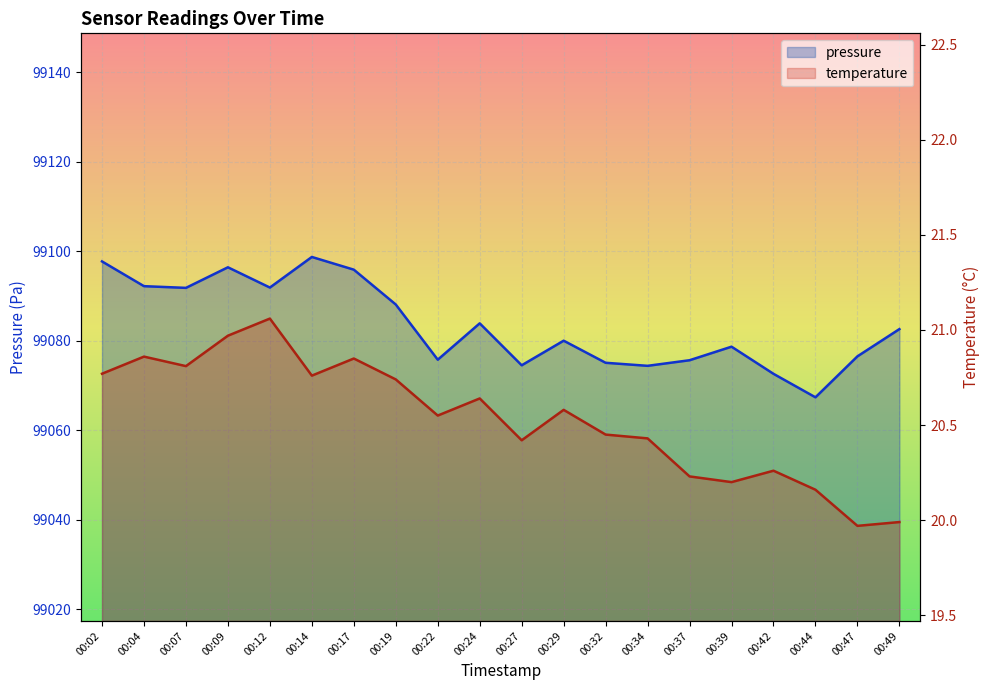

Reading left to right, list all the values displayed in this chart.

pressure: 99097.7	99092.2	99091.8	99096.4	99091.9	99098.7	99095.9	99088.1	99075.8	99083.9	99074.5	99080.0	99075.1	99074.4	99075.6	99078.7	99072.6	99067.3	99076.5	99082.6
temperature: 20.8	20.9	20.8	21.0	21.1	20.8	20.9	20.7	20.6	20.6	20.4	20.6	20.4	20.4	20.2	20.2	20.3	20.2	20.0	20.0